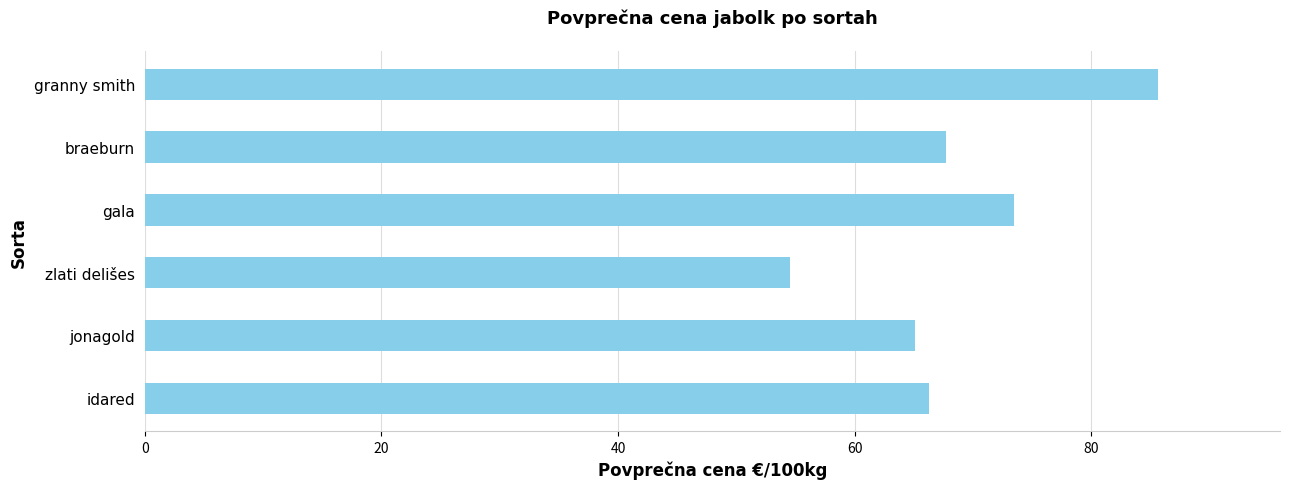

Between jonagold and braeburn, which is larger?

braeburn